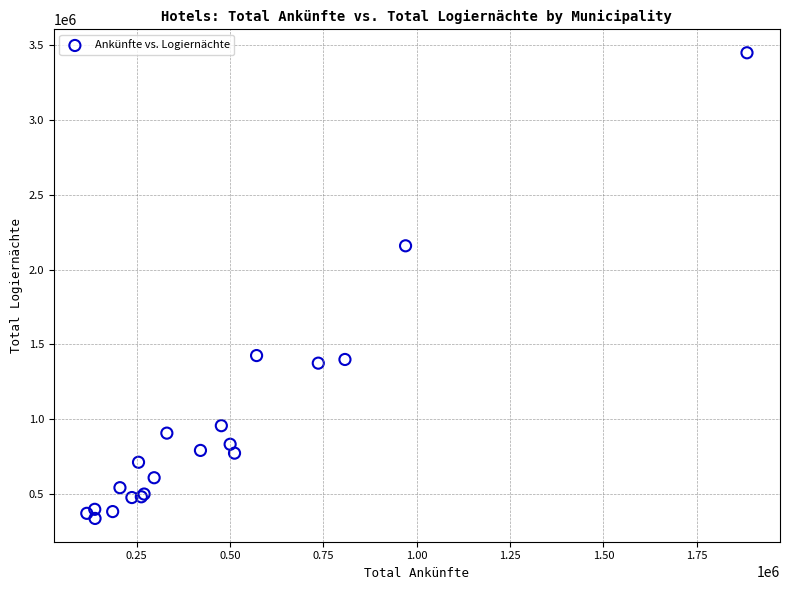

What Y value in the scatter plot is closest to 1892647?

2158493